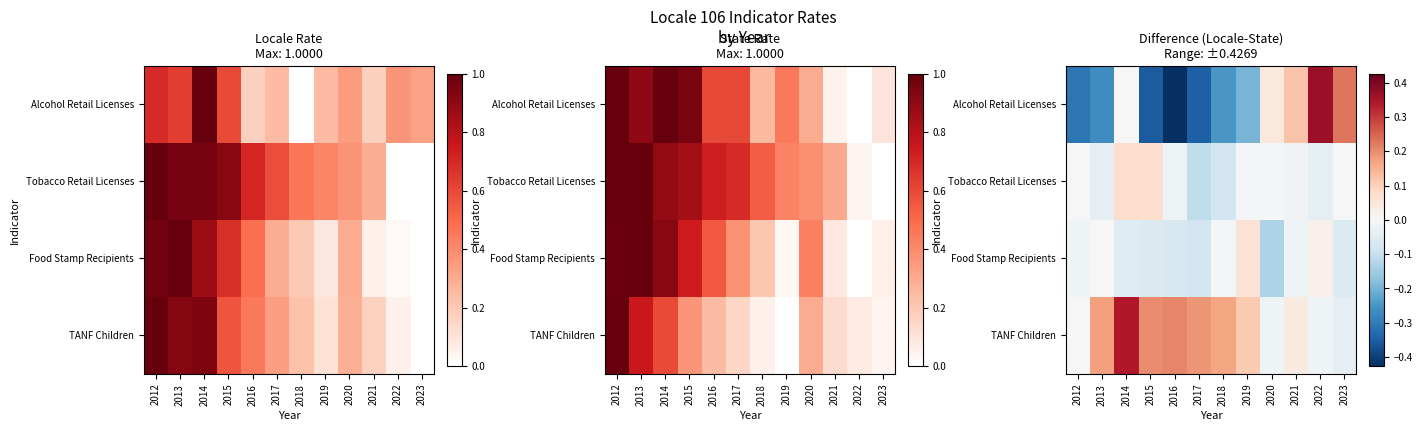

Is it true that Tobacco Retail Licenses equals -0.0 at 2016?

True